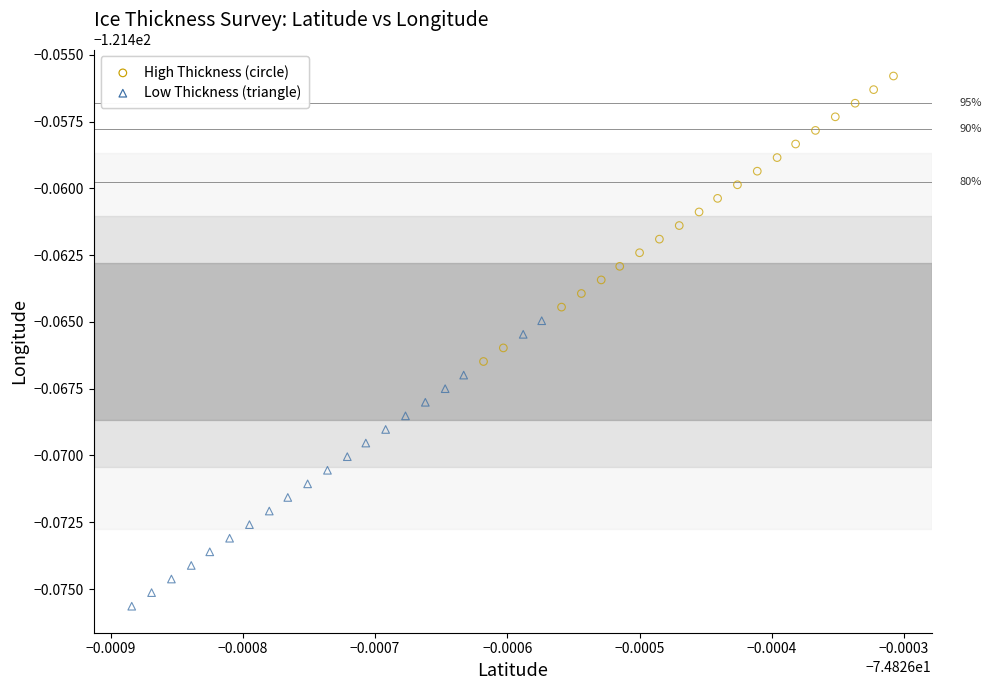

Which series reaches the minimum Y coordinate?

Low Thickness (triangle)